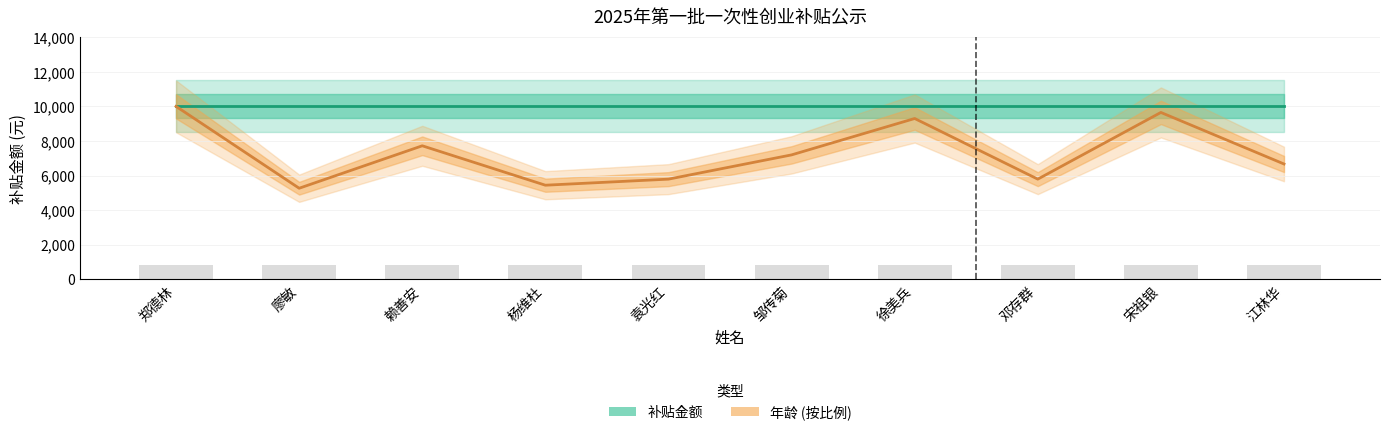

List the series in order of their overall mean, highest first.

补贴金额, 年龄